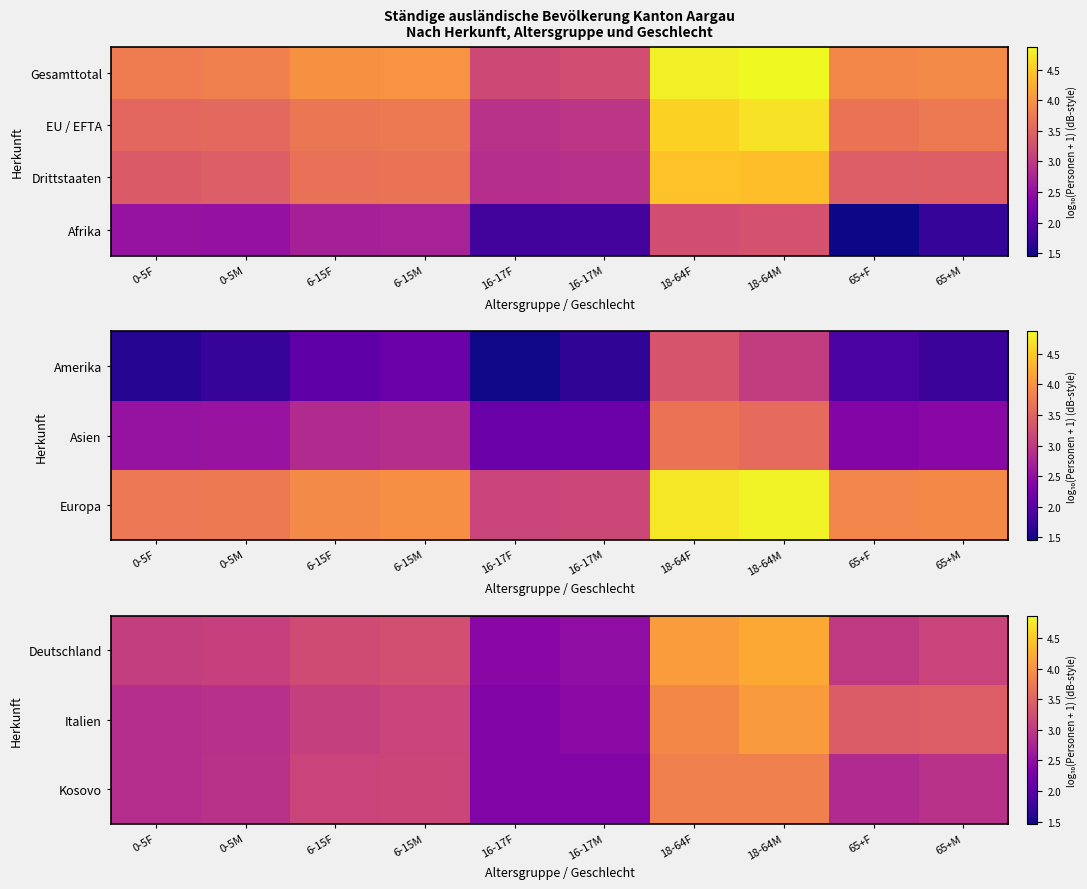

Is the value of Kosovo at 16-17M greater than the value of Deutschland at 65+M?

No